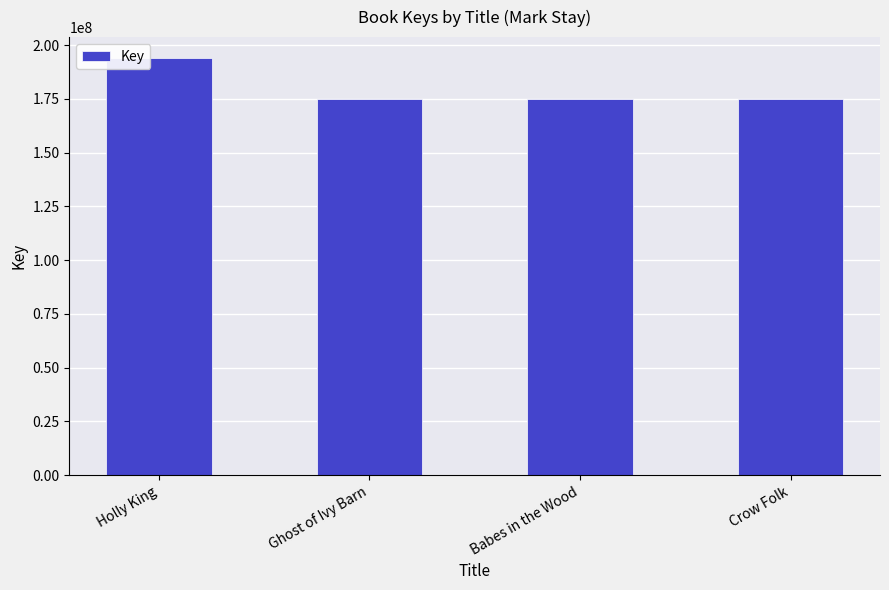

Does the chart contain stacked bars?

No